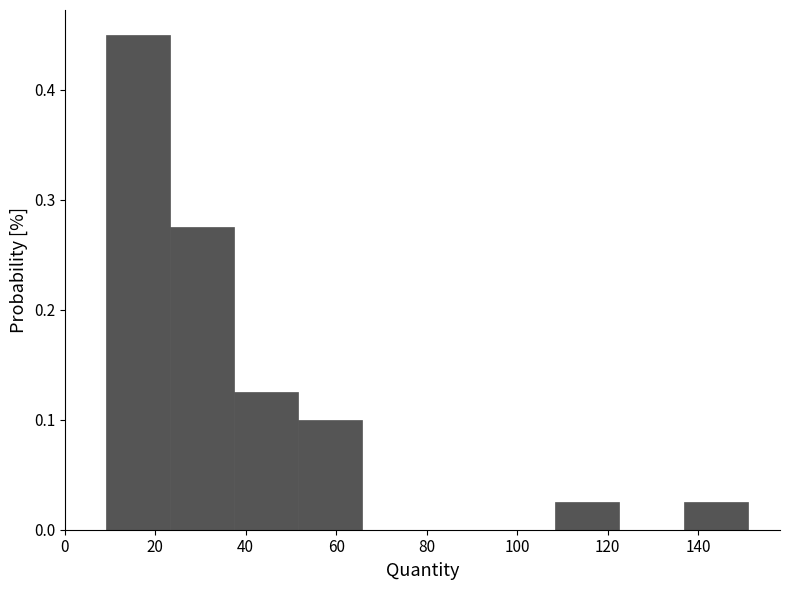

What is the height of the bar covering 108.4 to 122.6 on the x-axis? Neither the bar edges nor the heights are printed on the chart, so give them approximately, as read against the axes.

0.03